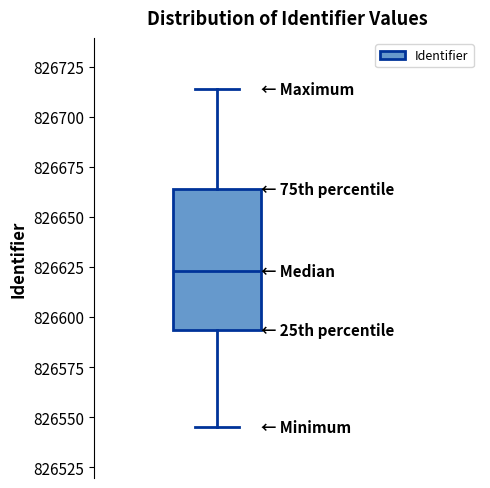

Transcribe this box plot: give where the median line is, the range the box spans, and where the two whiskers end, as read against the y-axis. The values are not printed on the chart, so give them approximately, as read against the axis.

median 826625, box 826595 to 826665, whiskers 826545 to 826715